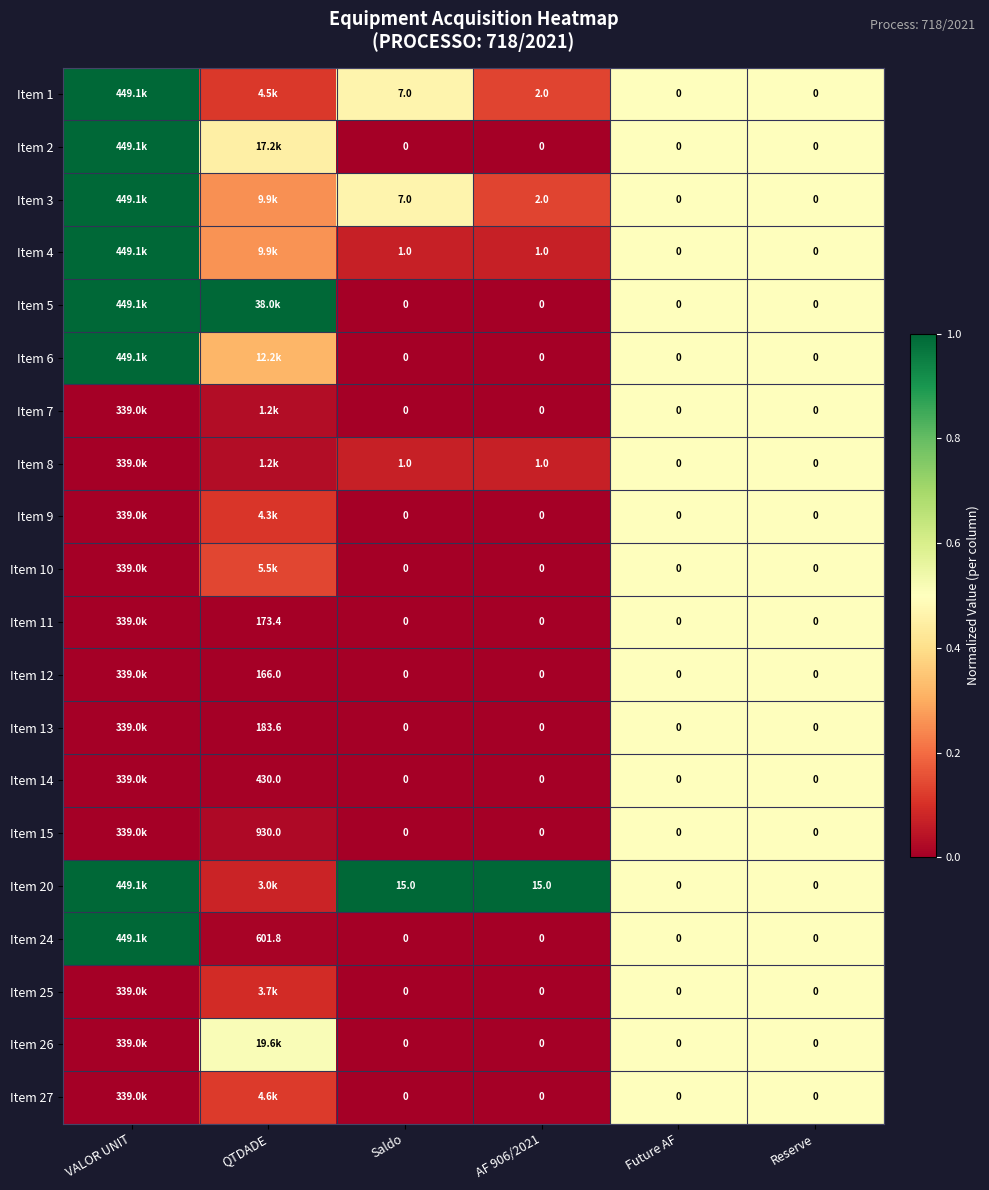

Is the value of Item 3 at AF 906/2021 greater than the value of Item 11 at QTDADE?

No